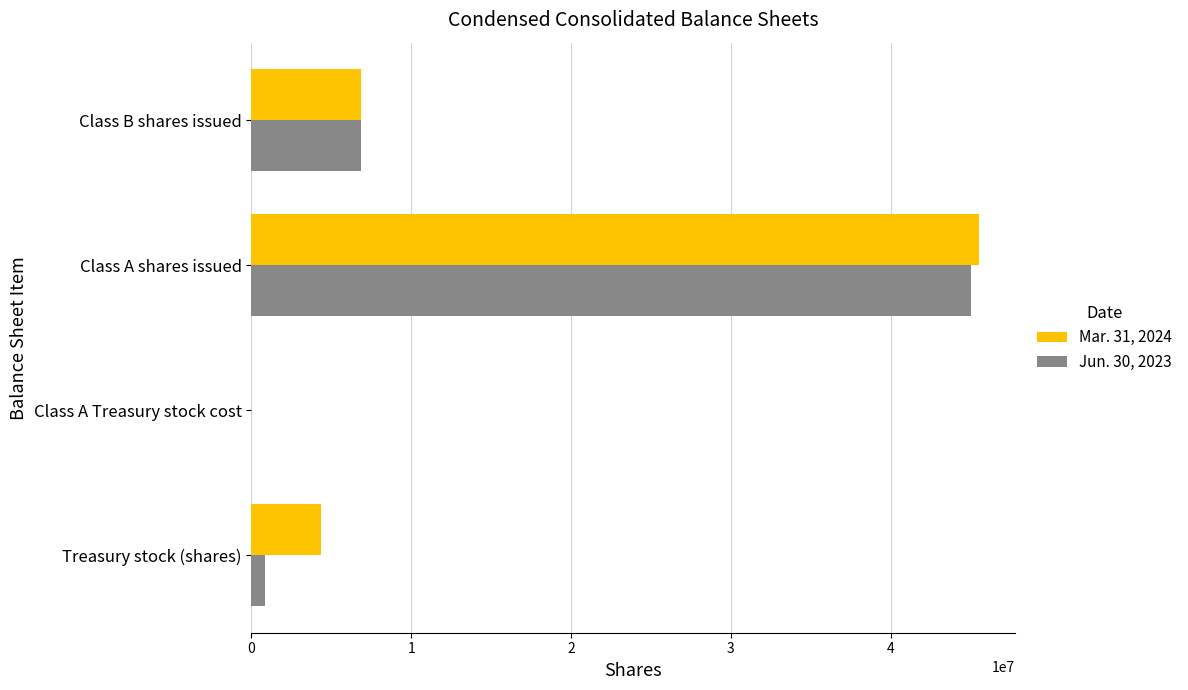

Is it true that Mar. 31, 2024 equals 45523000 at Class A shares issued?

True